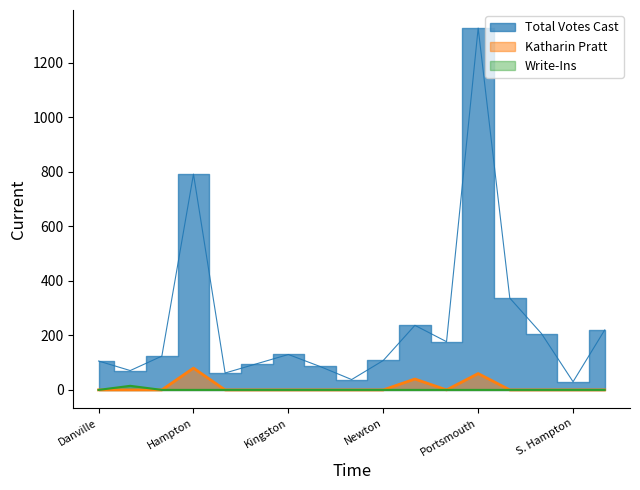

Count the number of categories in the chart.

17